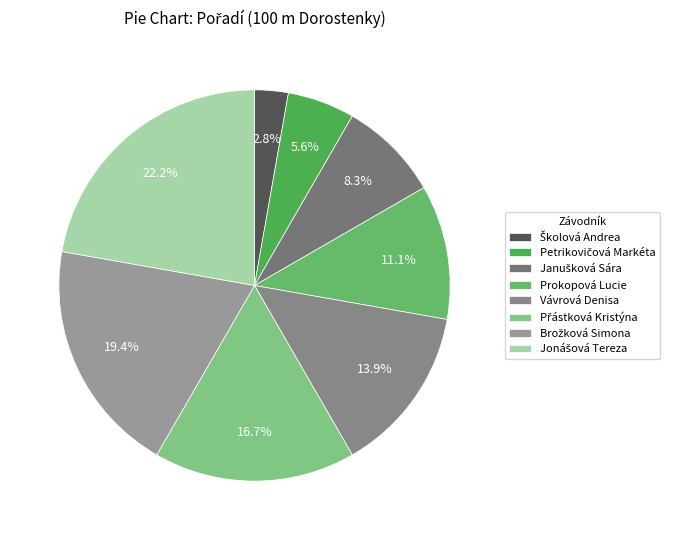

How many slices are in this pie chart?

8